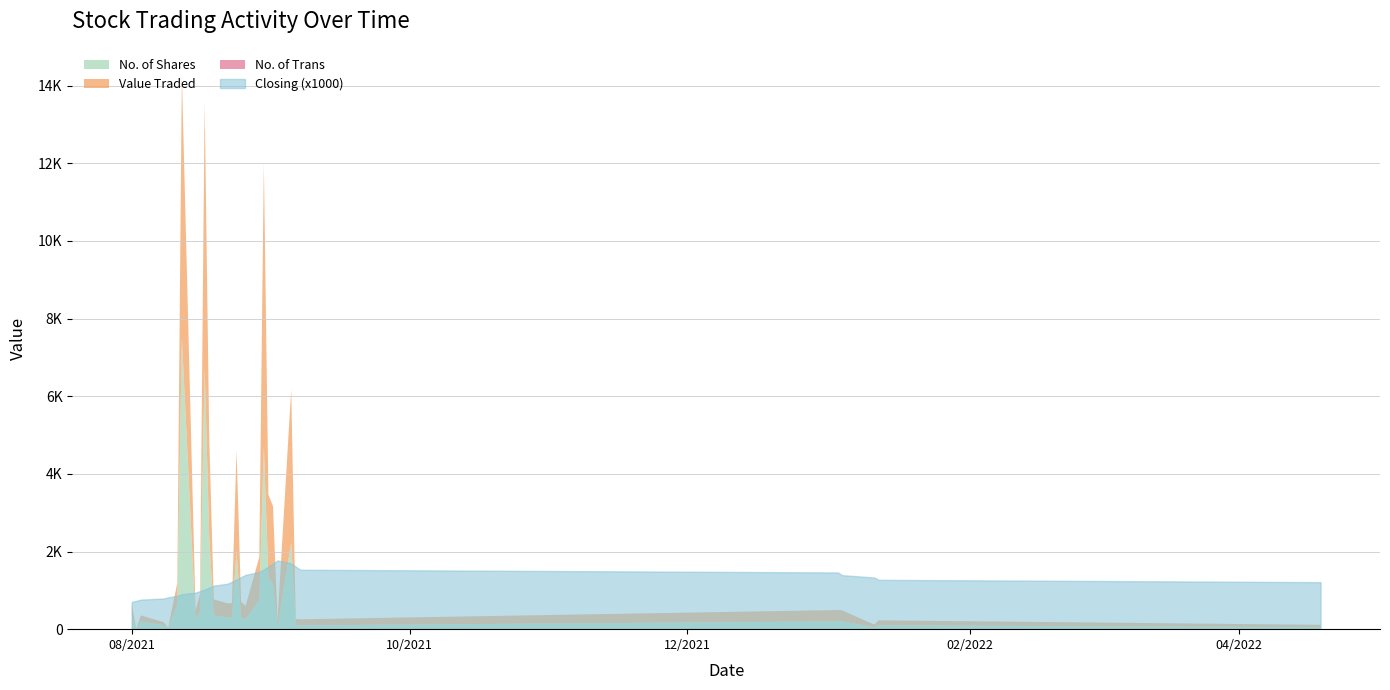

True or false: No. of Trans has a value of 3.0 at 29/08/2021.

False